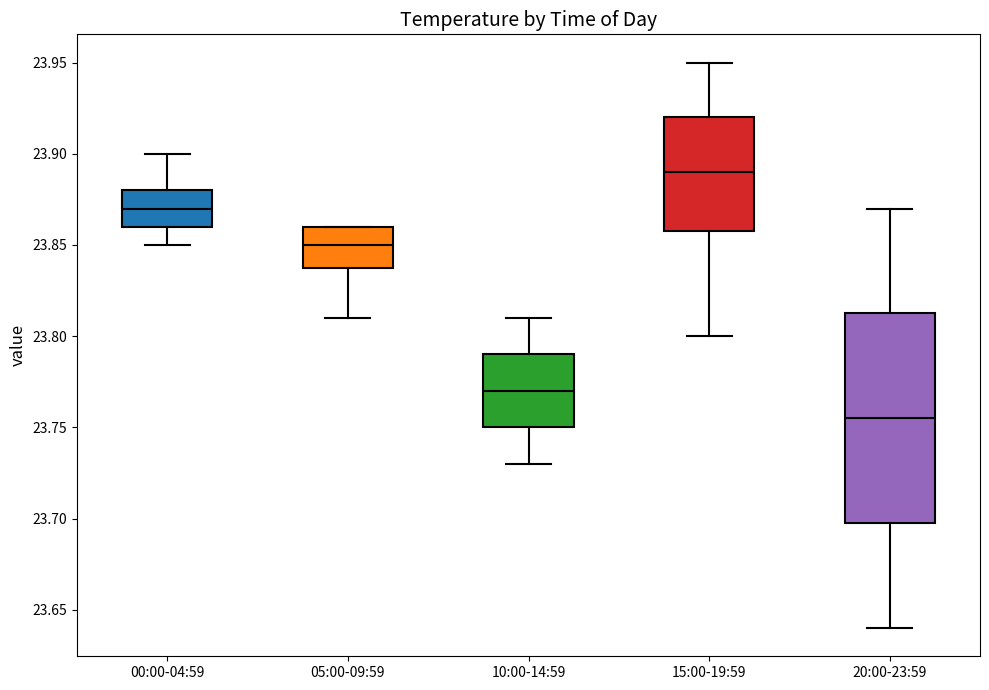

Reading left to right, read every box against the y-axis: the position of its median line, the range the box covers, and the ends of its whiskers. The values are not printed on the chart, so give them approximately, as read against the axis.

00:00-04:59: median 23.870, box 23.860 to 23.880, whiskers 23.850 to 23.900
05:00-09:59: median 23.850, box 23.840 to 23.860, whiskers 23.810 to 23.860
10:00-14:59: median 23.770, box 23.750 to 23.790, whiskers 23.730 to 23.810
15:00-19:59: median 23.890, box 23.860 to 23.920, whiskers 23.800 to 23.950
20:00-23:59: median 23.755, box 23.700 to 23.815, whiskers 23.640 to 23.870